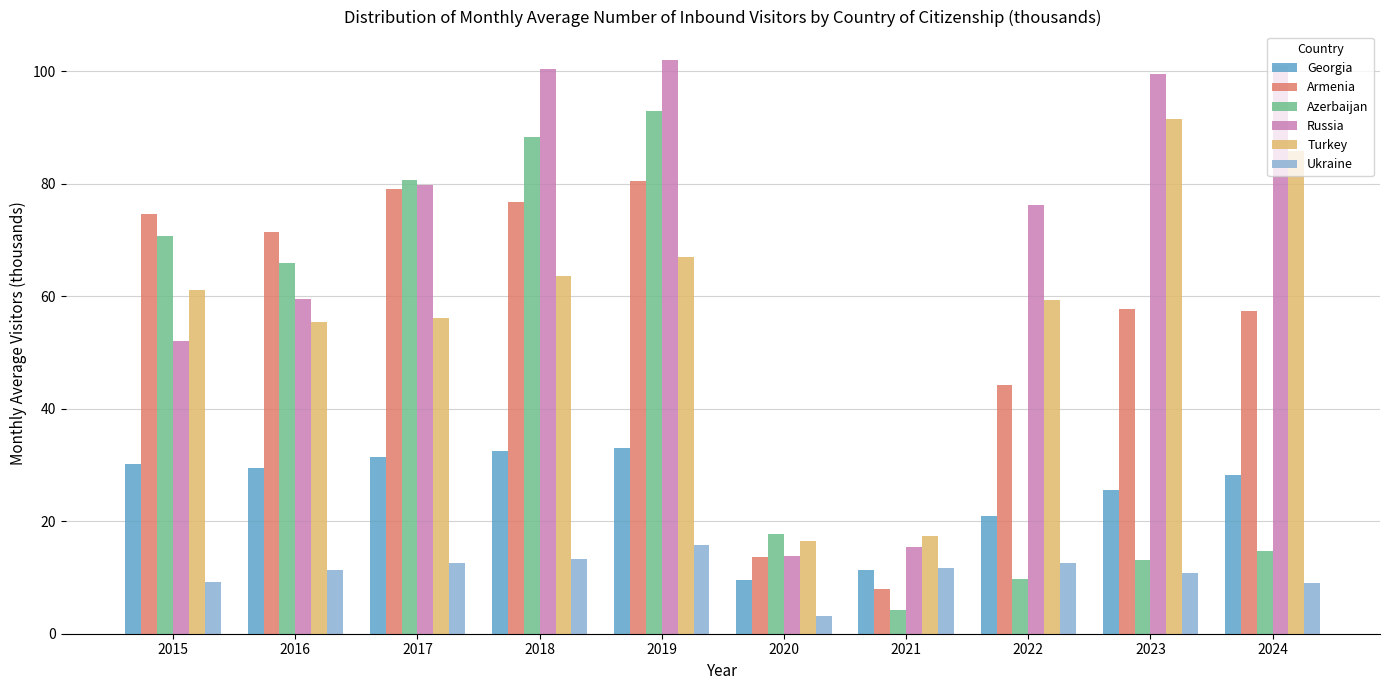

At how many categories does at least one series exceed 96?

4